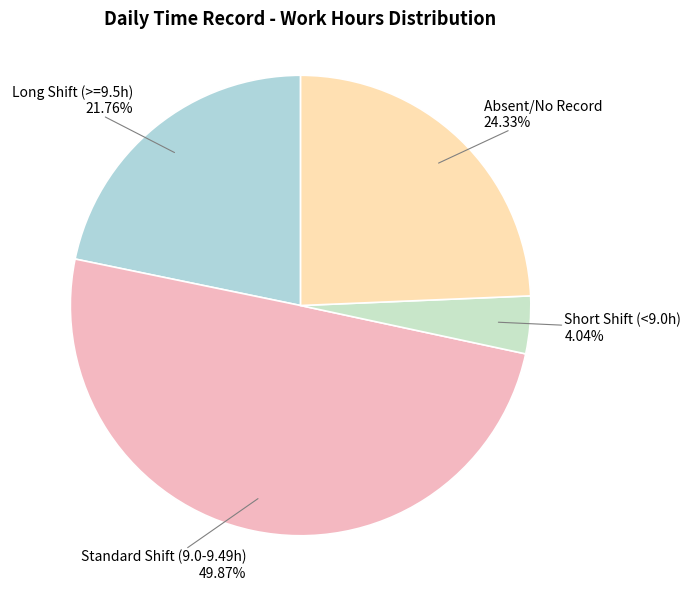

To the nearest percent, what is the average slice percentage?

25%